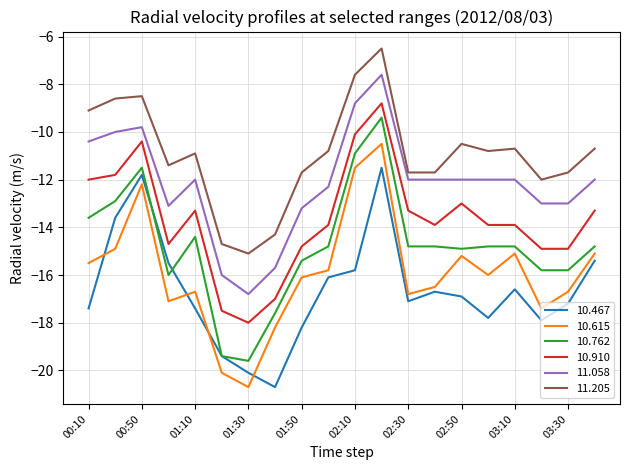

Which series has the largest total across all categories?

11.205